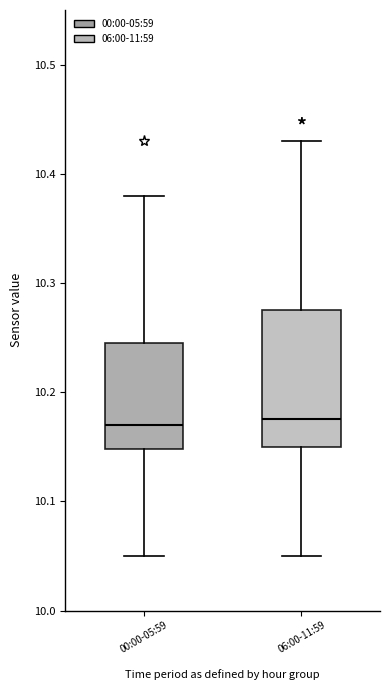

Comparing the boxes themselves (not the whiskers), which one is the tallest?

06:00-11:59